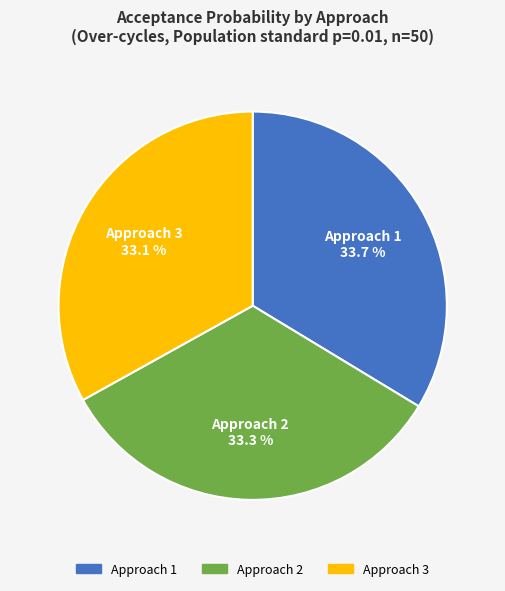

To the nearest percent, what is the combined percentage of Approach 1 and Approach 3?

67%